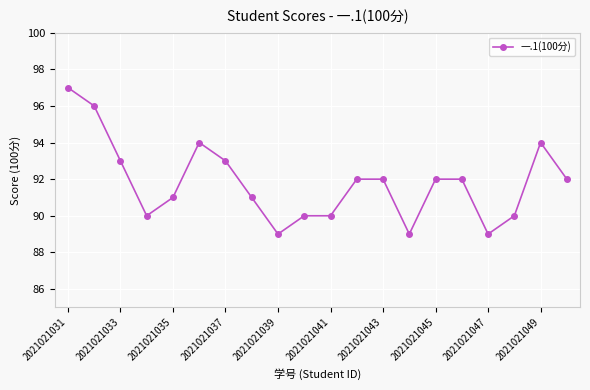

What is the sum of all values?

1836